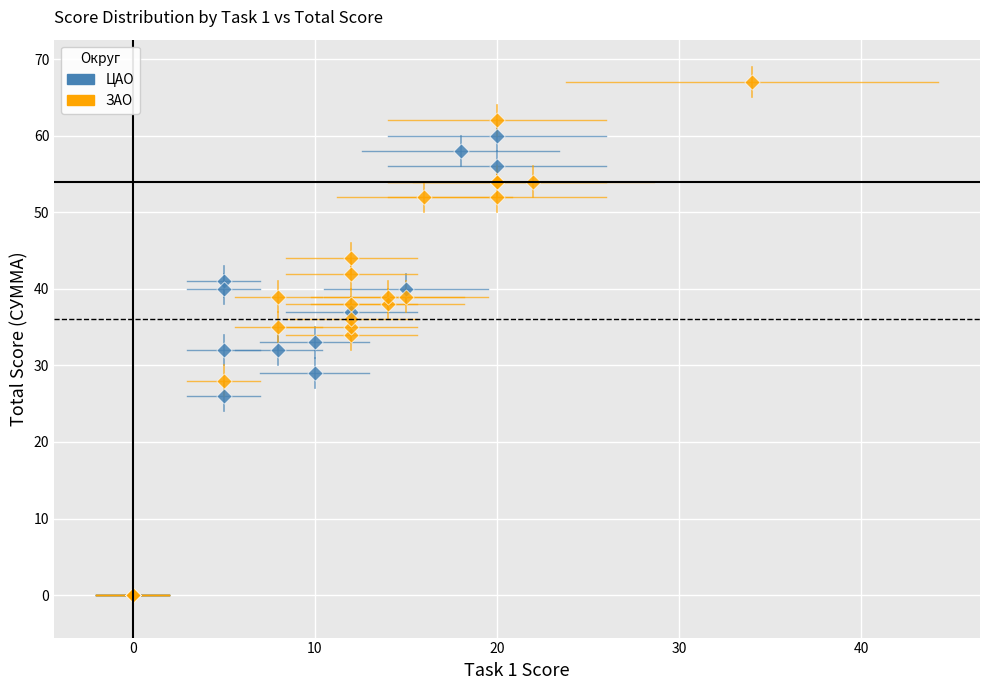

Which series has the largest Y range (max minus min)?

ЗАО